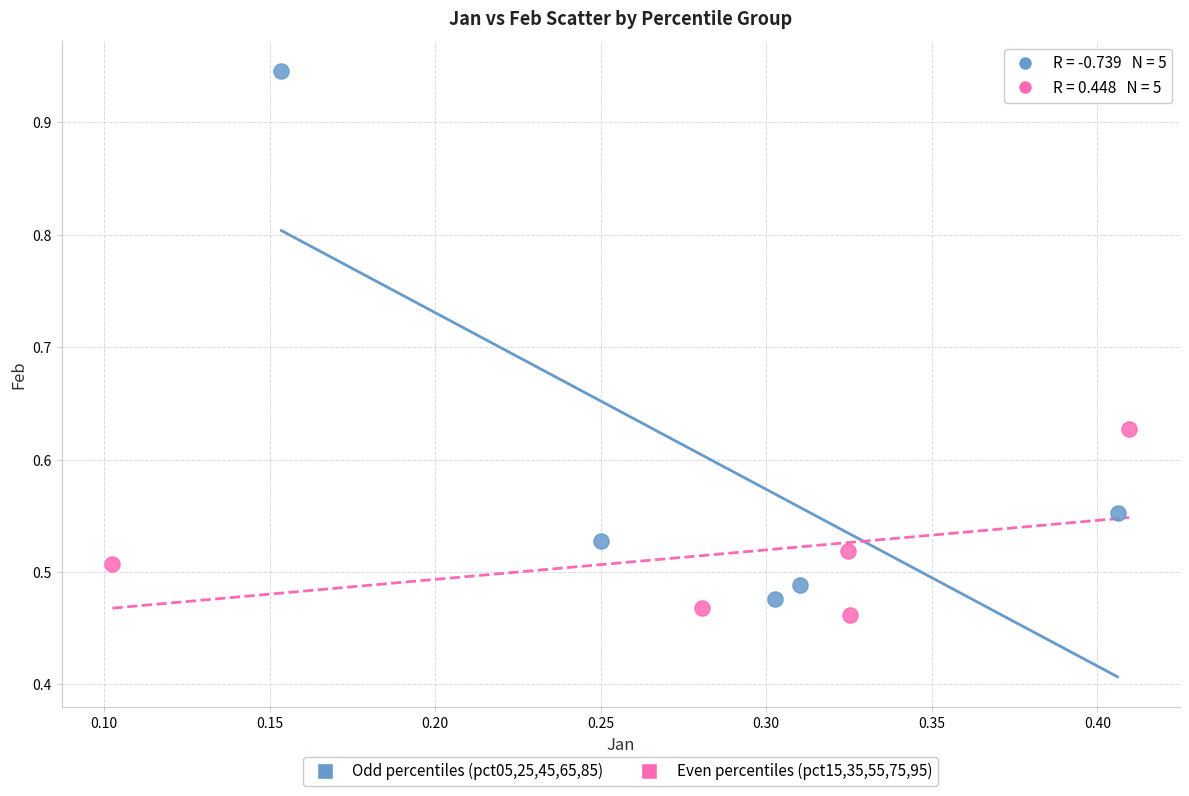

Which series contains the highest Y value?

Odd percentiles (pct05,25,45,65,85)